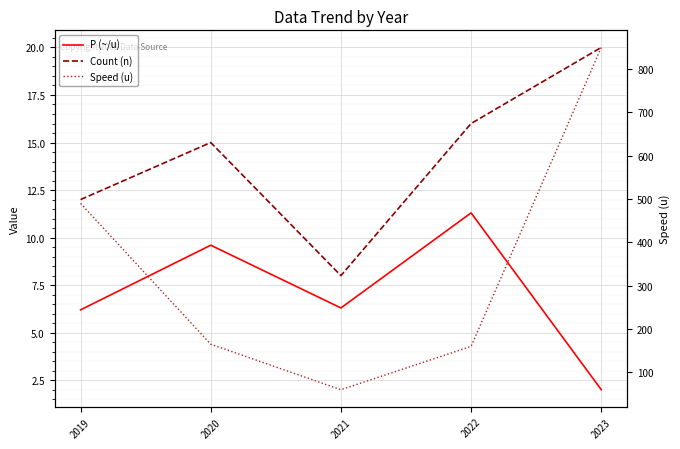

How many values in the P (~/u) series are below 6?

1